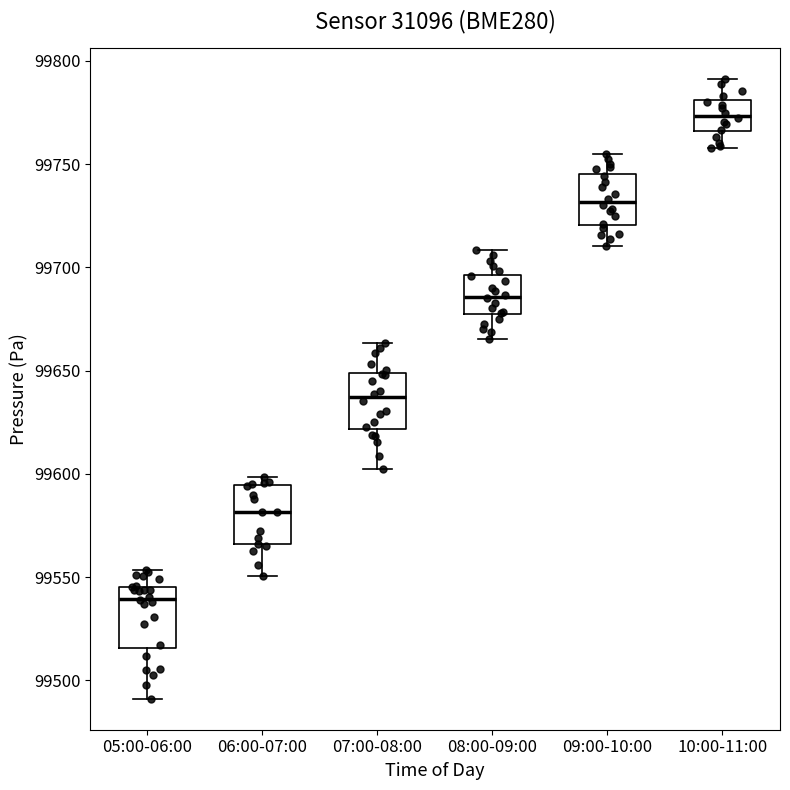

Reading left to right, read every box against the y-axis: the position of its median line, the range the box covers, and the ends of its whiskers. The values are not printed on the chart, so give them approximately, as read against the axis.

05:00-06:00: median 99540, box 99515 to 99545, whiskers 99490 to 99555
06:00-07:00: median 99580, box 99565 to 99595, whiskers 99550 to 99600
07:00-08:00: median 99635, box 99620 to 99650, whiskers 99600 to 99665
08:00-09:00: median 99685, box 99675 to 99695, whiskers 99665 to 99710
09:00-10:00: median 99730, box 99720 to 99745, whiskers 99710 to 99755
10:00-11:00: median 99775, box 99765 to 99780, whiskers 99760 to 99790